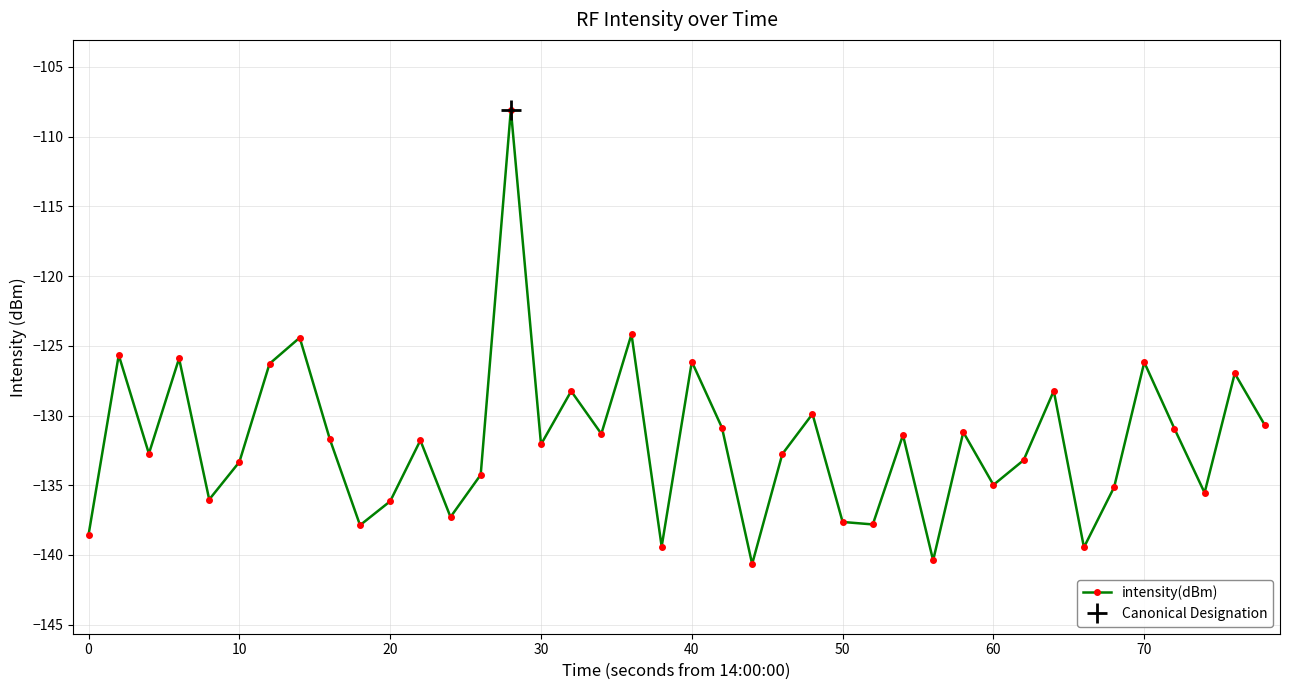

In intensity(dBm), how many points are lower than both neighbors (excluding endpoints)?

13